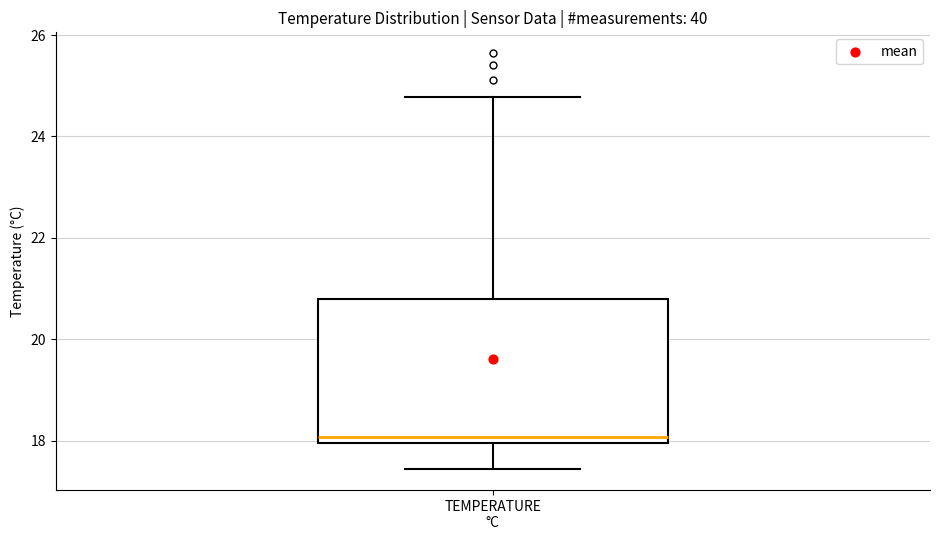

Read this box plot against the y-axis: the position of the median line, the range covered by the box, and the ends of both whiskers. The values are not printed on the chart, so give them approximately, as read against the axis.

median 18.0 (just above the box's lower edge), box 18.0 to 20.8, whiskers 17.4 to 24.8